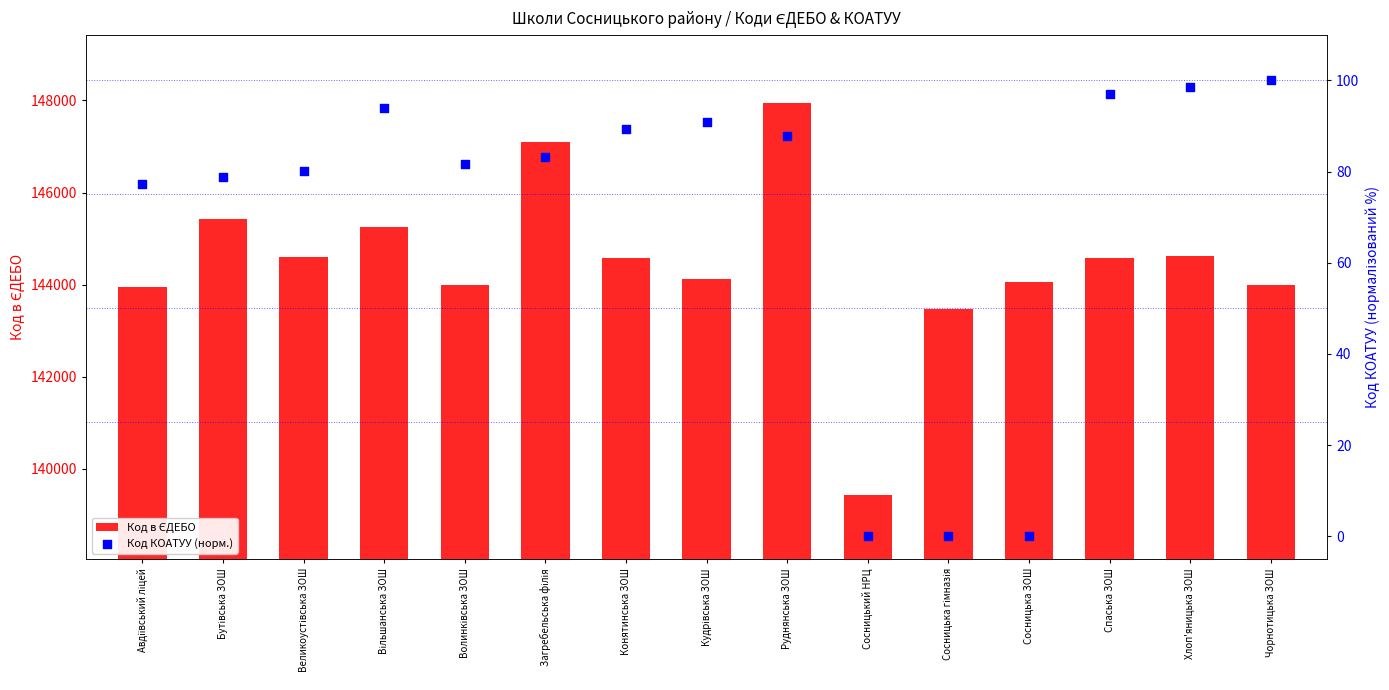

What is the total value across all series at Чорнотицька ЗОШ?

144094.0